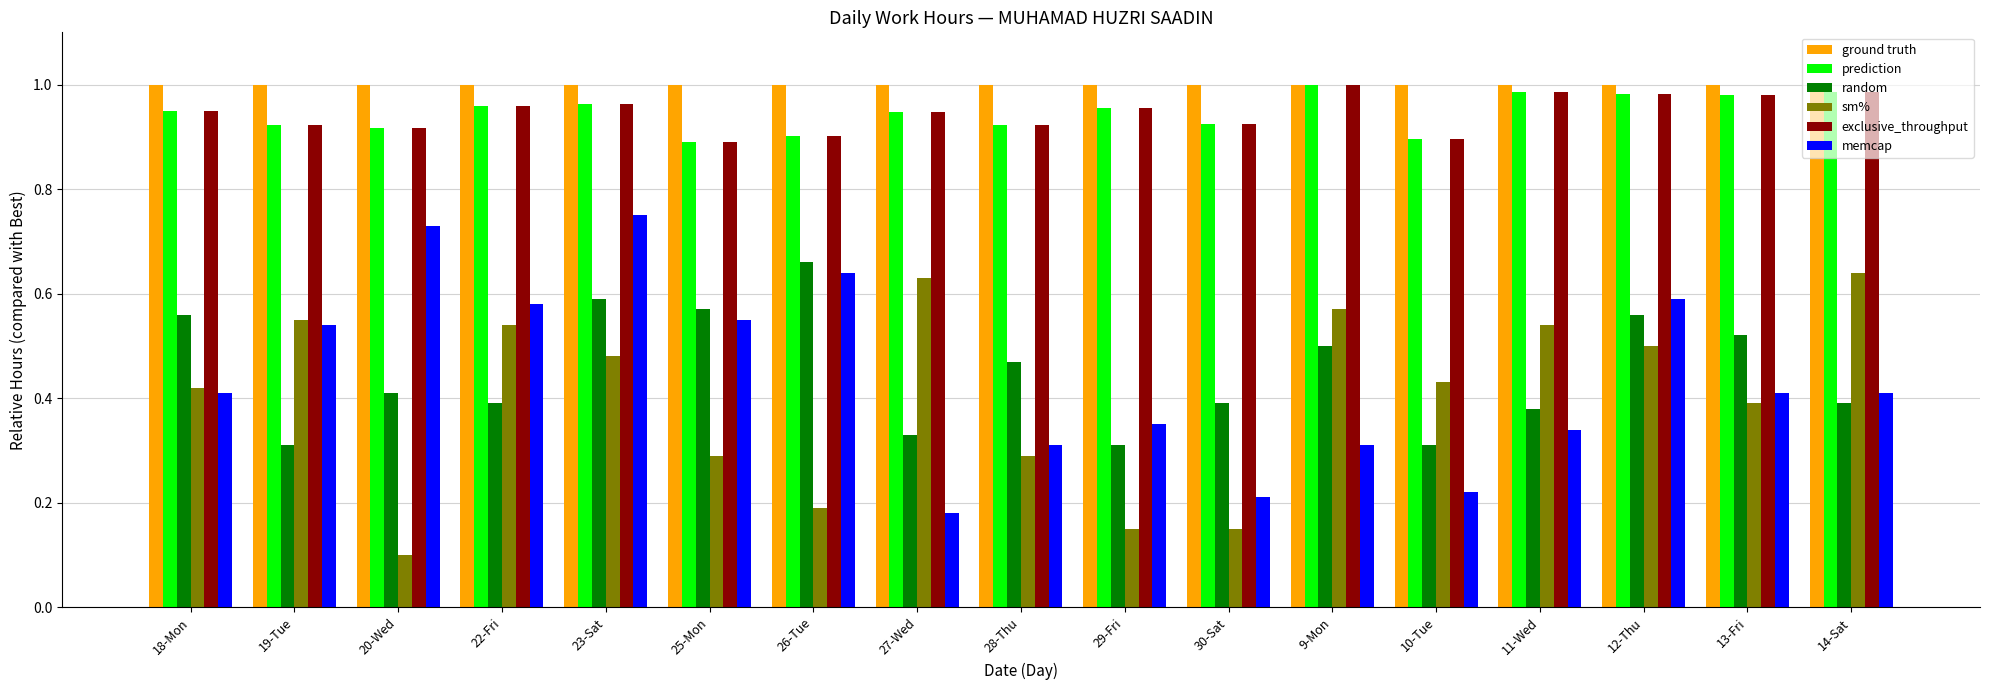

Where is sm% nearest to the value 0?

20-Wed